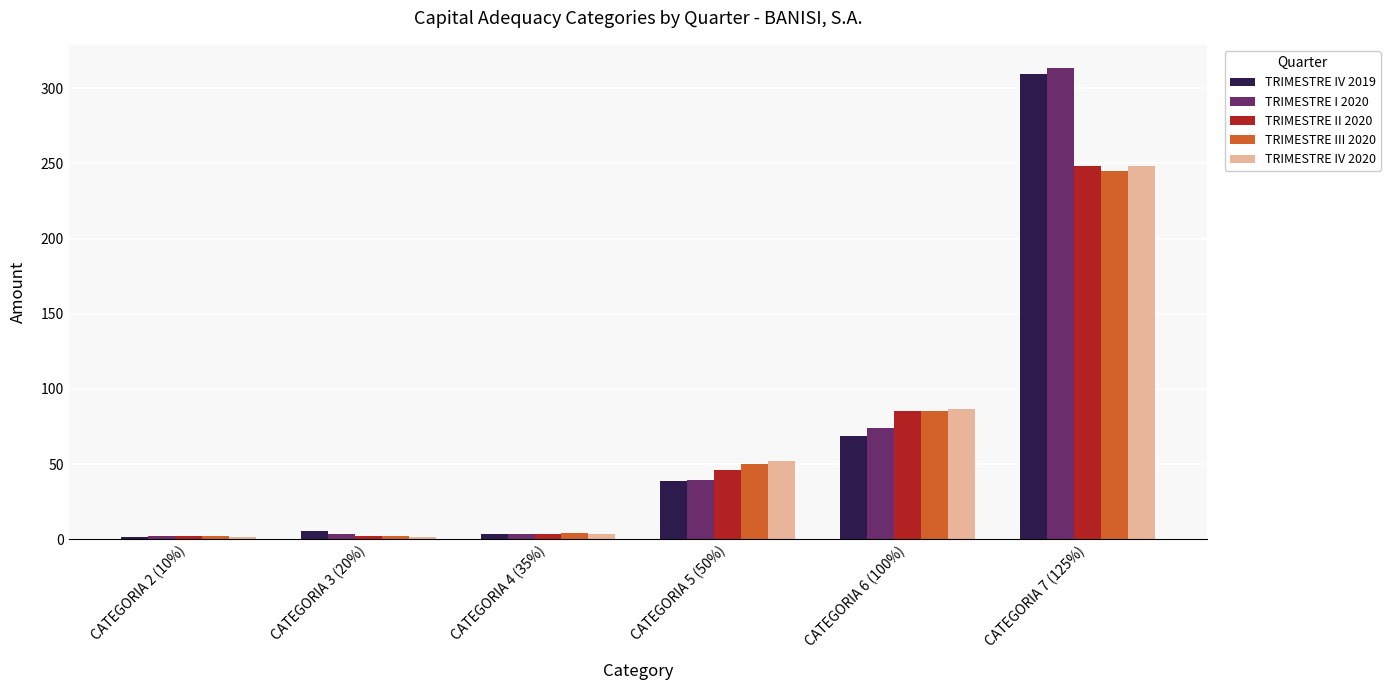

At which category is the sum across all series the highest?

CATEGORIA 7 (125%)